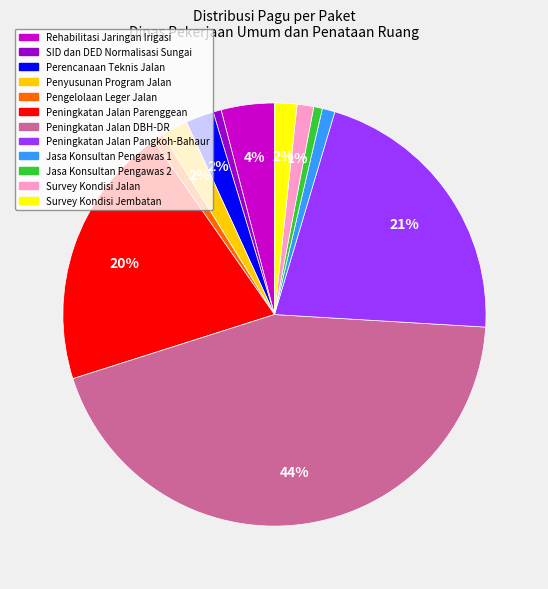

Do Rehabilitasi Jaringan Irigasi and Peningkatan Jalan DBH-DR together represent more than half of the pie?

No